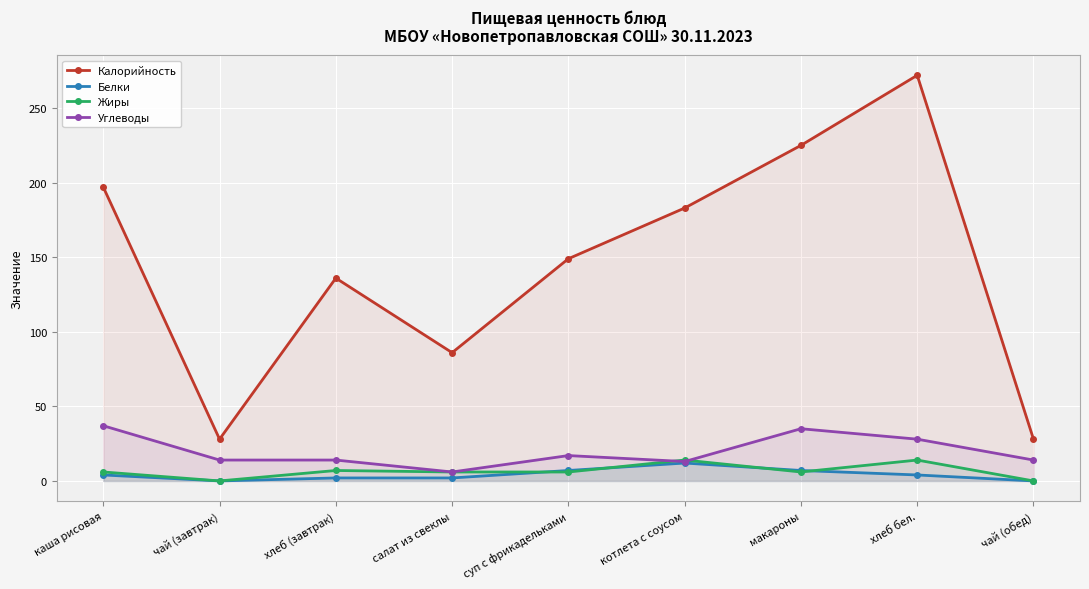

How many series are shown in this chart?

4